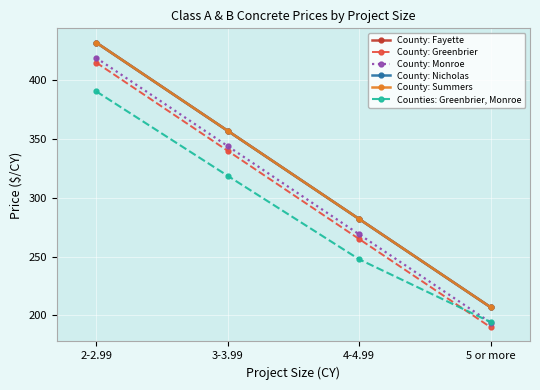

Does the chart have visible grid lines?

Yes